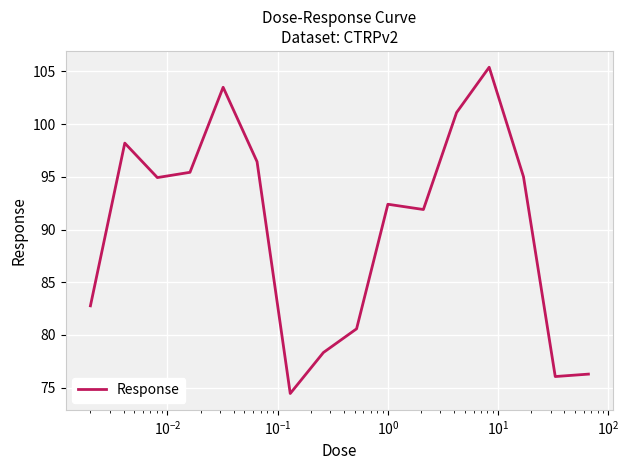

How many lines are shown in the chart?

1